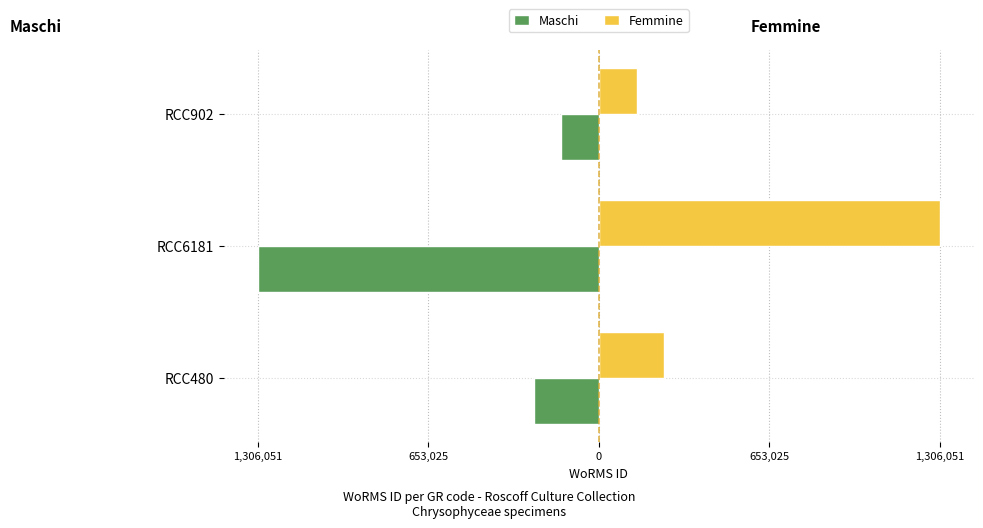

What are all the series names shown in the legend?

Maschi, Femmine